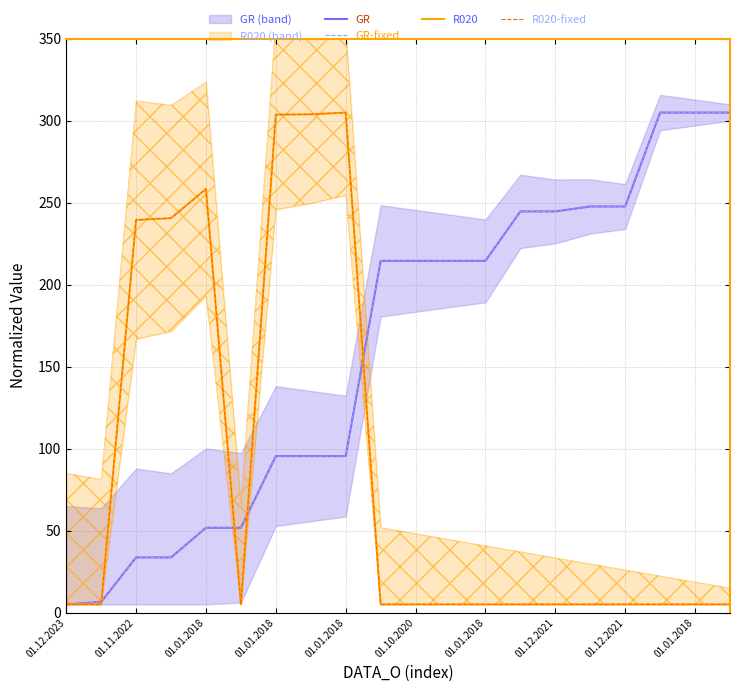

At how many categories does at least one series exceed 188?

17